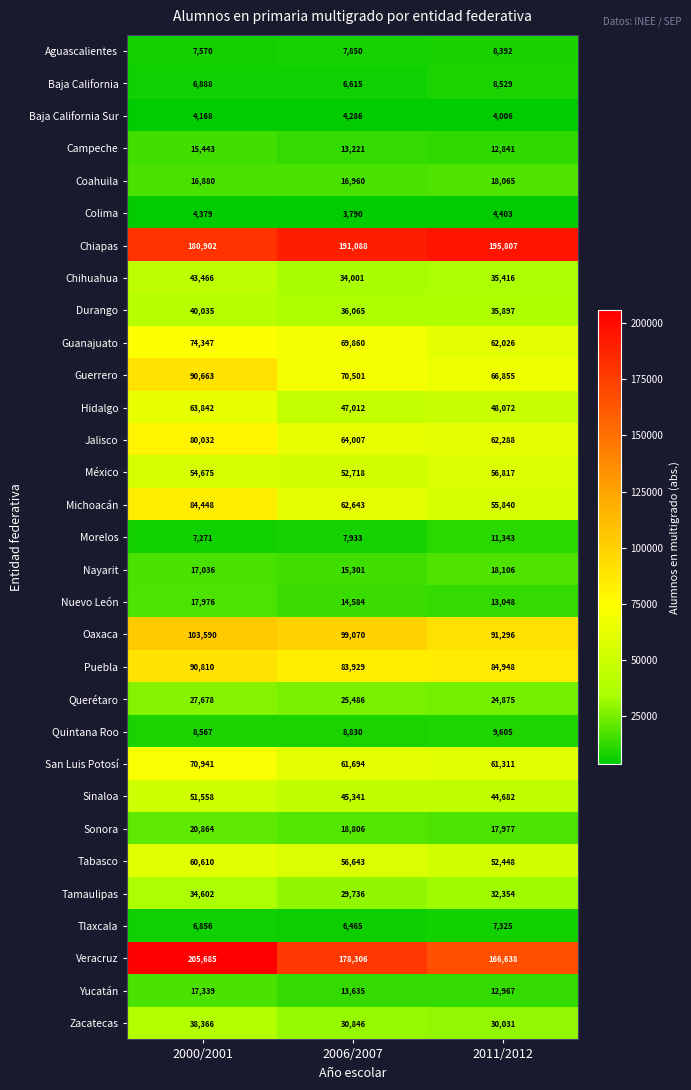

What is the spread (max minus min) of values at 2000/2001?

201517